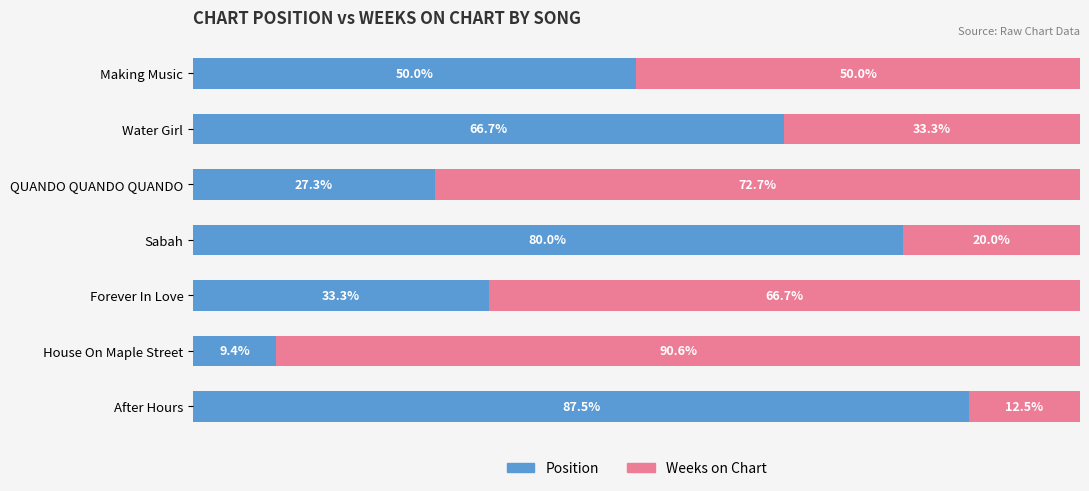

Which category has the lowest value in the Position series?

House On Maple Street